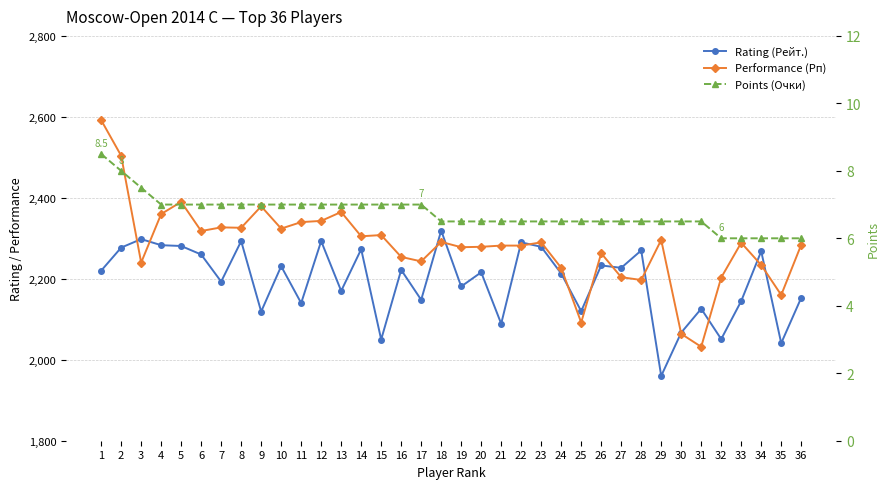

Reading right to left, extract all data points from this chart.

Rating (Рейт.): 36=2153.0	35=2041.0	34=2268.0	33=2145.0	32=2051.0	31=2126.0	30=2067.0	29=1960.0	28=2270.0	27=2227.0	26=2233.0	25=2120.0	24=2213.0	23=2279.0	22=2290.0	21=2089.0	20=2216.0	19=2181.0	18=2319.0	17=2148.0	16=2222.0	15=2050.0	14=2273.0	13=2170.0	12=2293.0	11=2140.0	10=2231.0	9=2119.0	8=2293.0	7=2193.0	6=2260.0	5=2281.0	4=2283.0	3=2298.0	2=2277.0	1=2220.0
Performance (Рп): 36=2284.0	35=2160.0	34=2234.0	33=2289.0	32=2203.0	31=2032.0	30=2064.0	29=2296.0	28=2197.0	27=2204.0	26=2263.0	25=2092.0	24=2227.0	23=2290.0	22=2282.0	21=2282.0	20=2279.0	19=2278.0	18=2291.0	17=2243.0	16=2254.0	15=2308.0	14=2305.0	13=2365.0	12=2343.0	11=2340.0	10=2324.0	9=2379.0	8=2326.0	7=2327.0	6=2318.0	5=2390.0	4=2360.0	3=2240.0	2=2504.0	1=2592.0
Points (Очки): 36=6.0	35=6.0	34=6.0	33=6.0	32=6.0	31=6.5	30=6.5	29=6.5	28=6.5	27=6.5	26=6.5	25=6.5	24=6.5	23=6.5	22=6.5	21=6.5	20=6.5	19=6.5	18=6.5	17=7.0	16=7.0	15=7.0	14=7.0	13=7.0	12=7.0	11=7.0	10=7.0	9=7.0	8=7.0	7=7.0	6=7.0	5=7.0	4=7.0	3=7.5	2=8.0	1=8.5